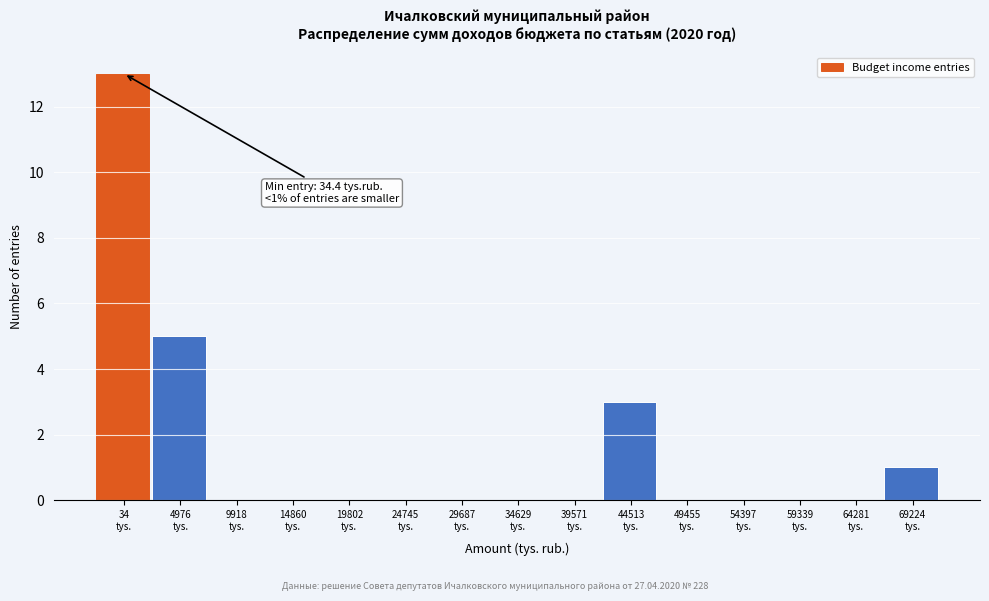

What is the sum of all values?

22